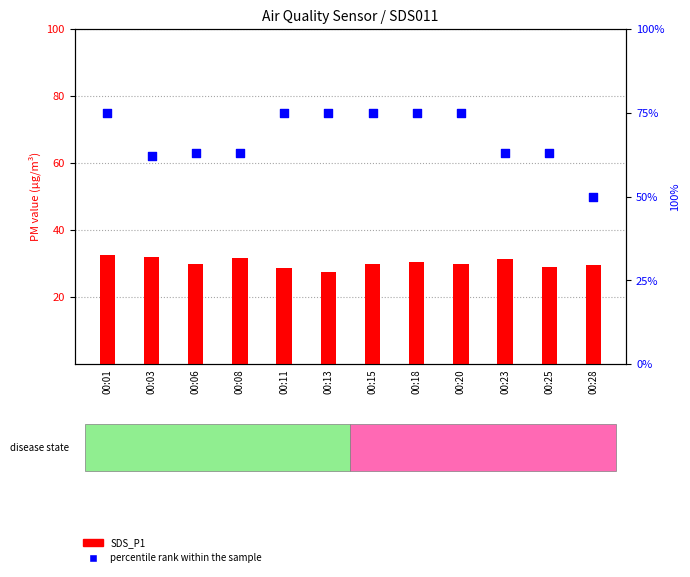

Which series has the largest total across all categories?

percentile rank within the sample